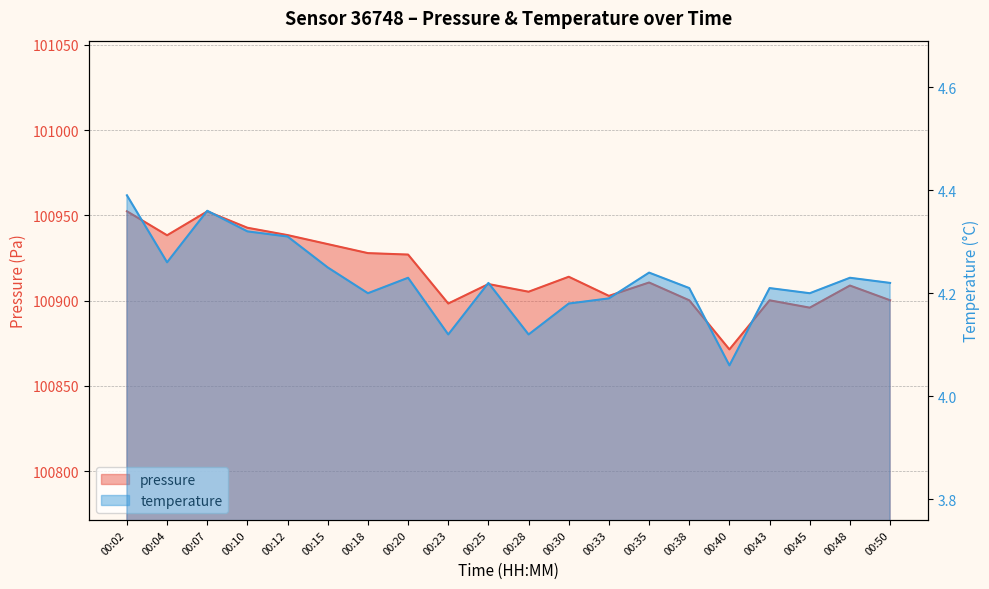

What is the average value of the temperature series?

4.2